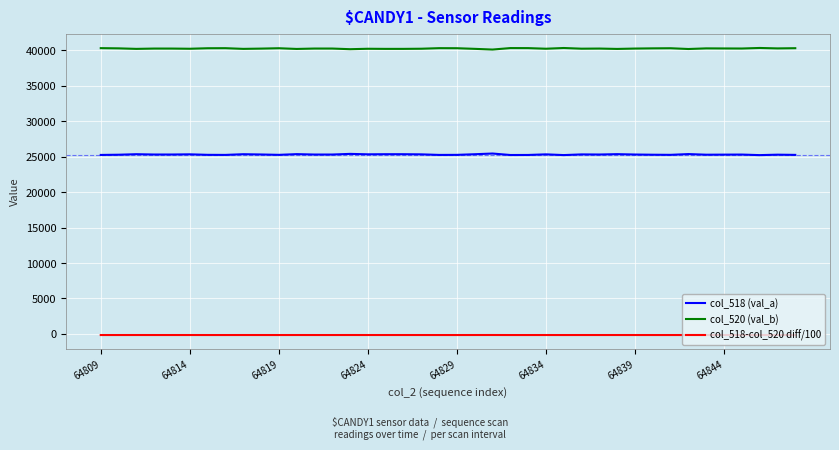

What is the difference between the maximum and minimum values in the col_520 (val_b) series?

224.0